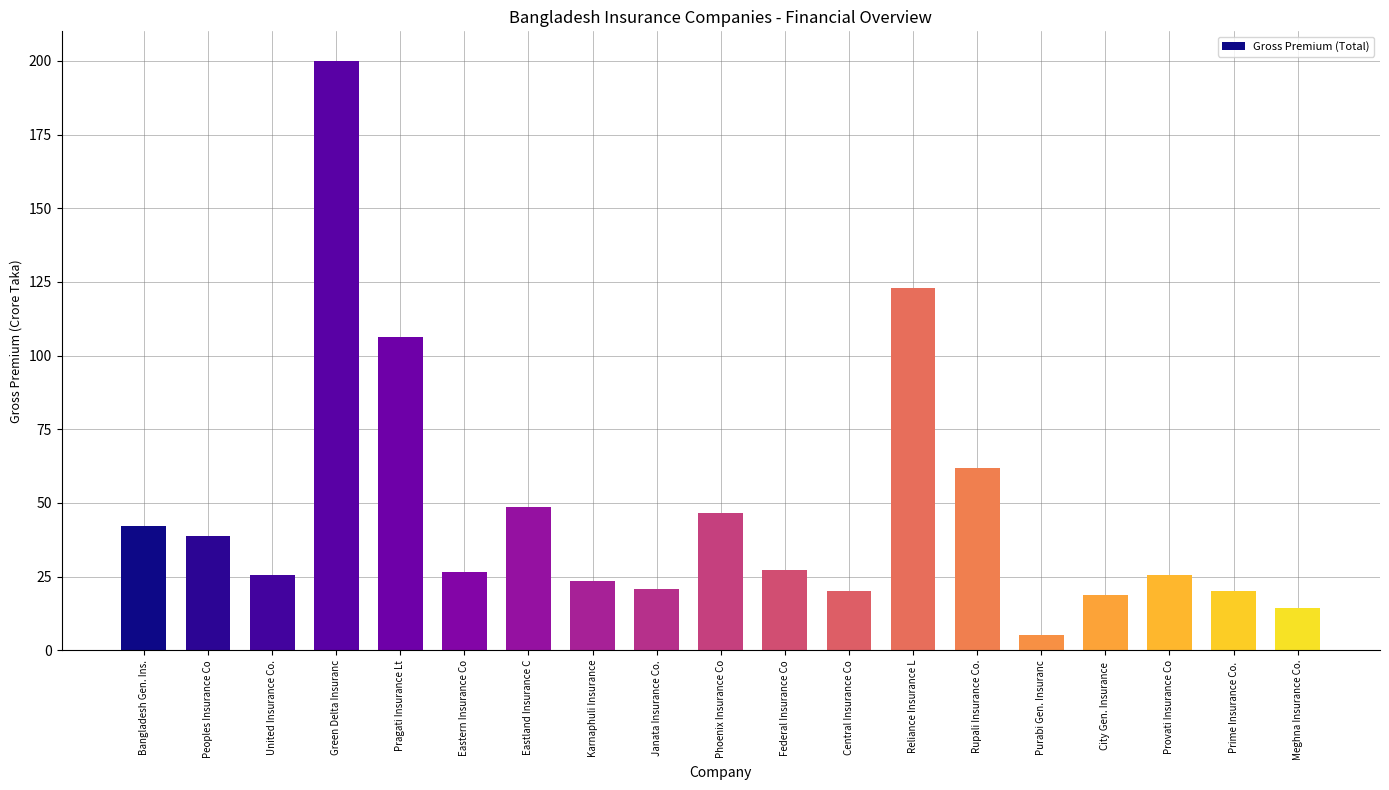

How many bars are there in total?

19